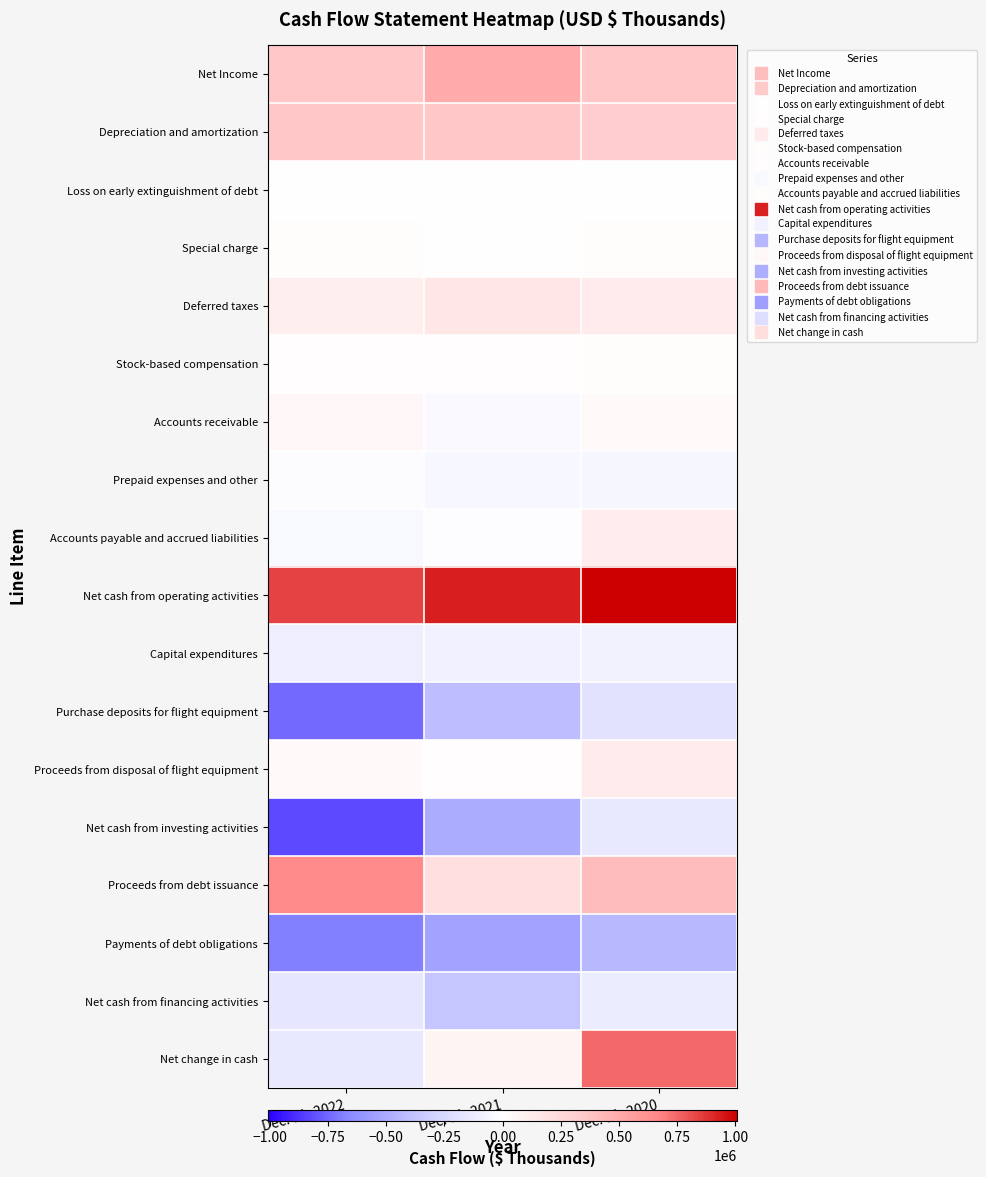

At Dec. 31, 2020, list the series in order from largest to smallest.

Net cash from operating activities, Net change in cash, Proceeds from debt issuance, Net Income, Depreciation and amortization, Deferred taxes, Proceeds from disposal of flight equipment, Accounts payable and accrued liabilities, Accounts receivable, Stock-based compensation, Special charge, Loss on early extinguishment of debt, Prepaid expenses and other, Capital expenditures, Net cash from financing activities, Net cash from investing activities, Purchase deposits for flight equipment, Payments of debt obligations